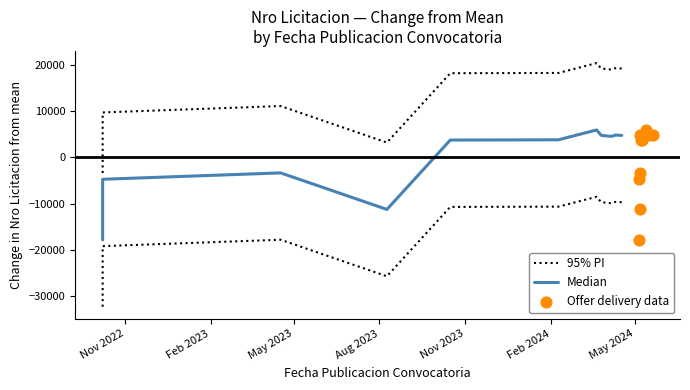

What is the total value across all series at Nov 2022?

-39076.2